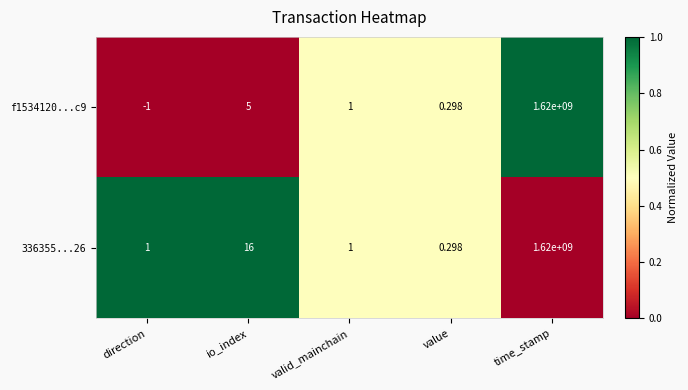

Rank the categories by f1534120...c9 value from lowest to highest.

direction, value, valid_mainchain, io_index, time_stamp